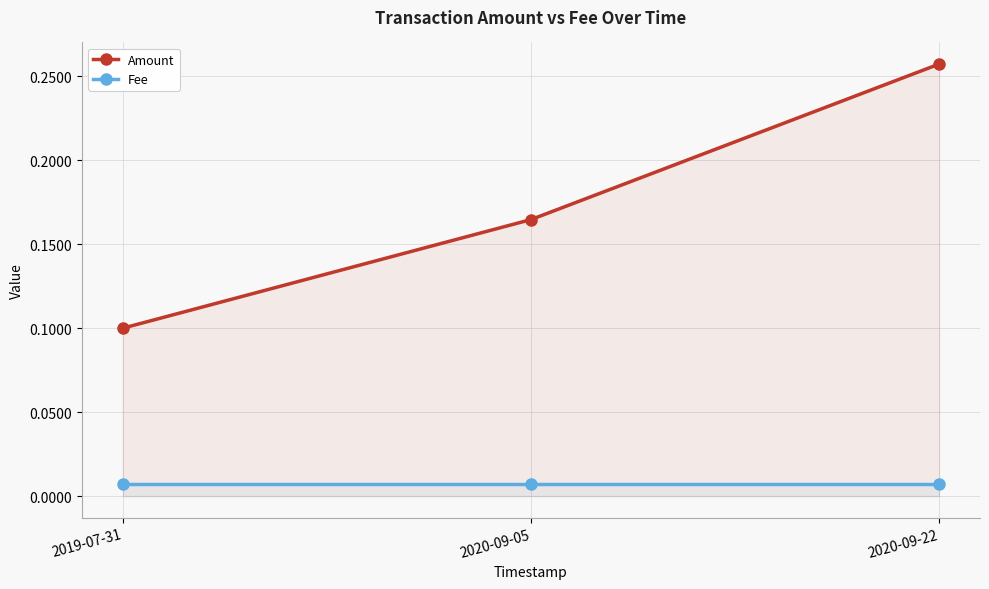

At which category does the chart reach its peak across all series?

2020-09-22